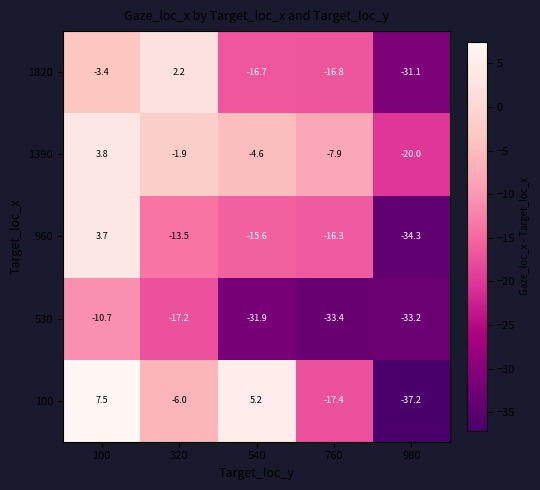

At which label does 1390 reach its peak?

100